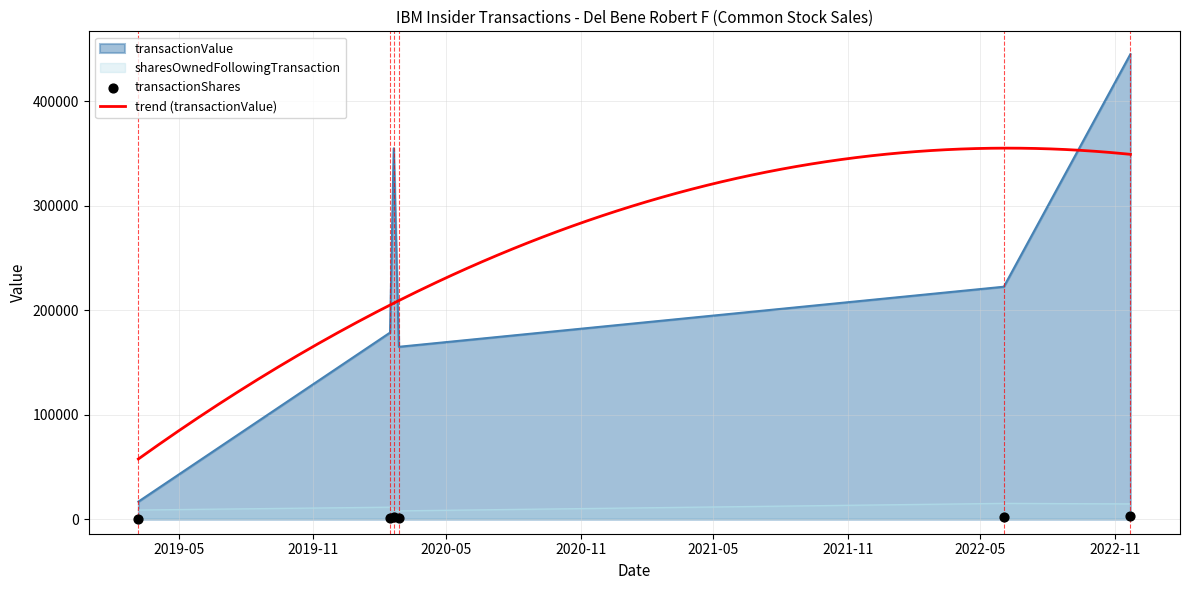

Which series contains the highest Y value?

transactionValue